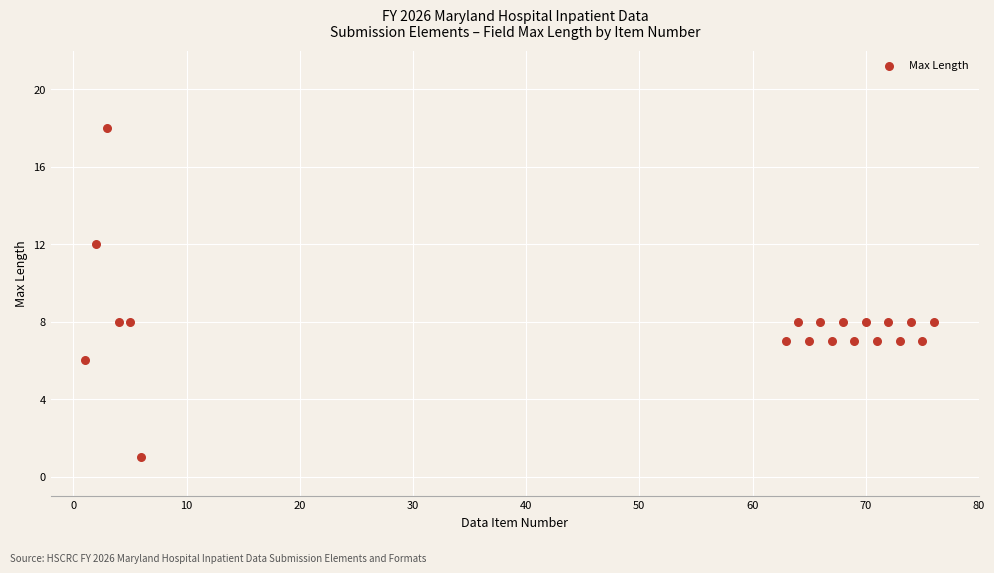

What is the range of X values (max minus min)?

75